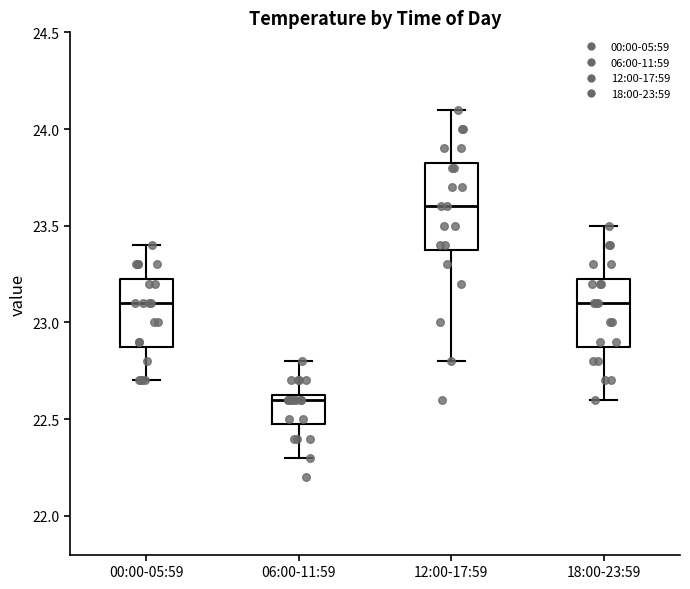

Which box's median line is the lowest?

06:00-11:59